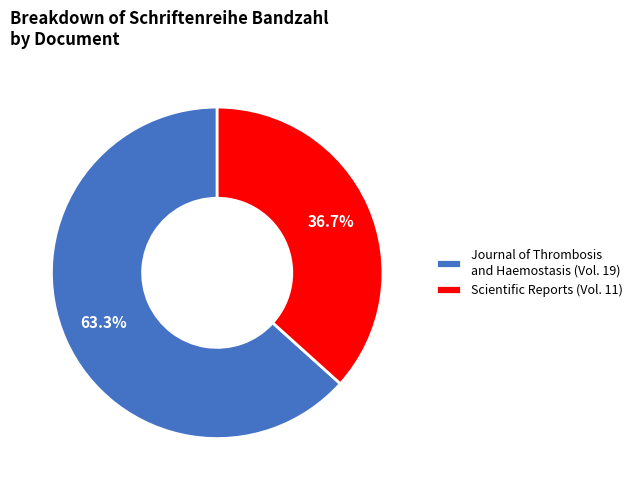

What is the total percentage of Journal of Thrombosis and Haemostasis (Vol. 19) and Scientific Reports (Vol. 11)?

100.0%